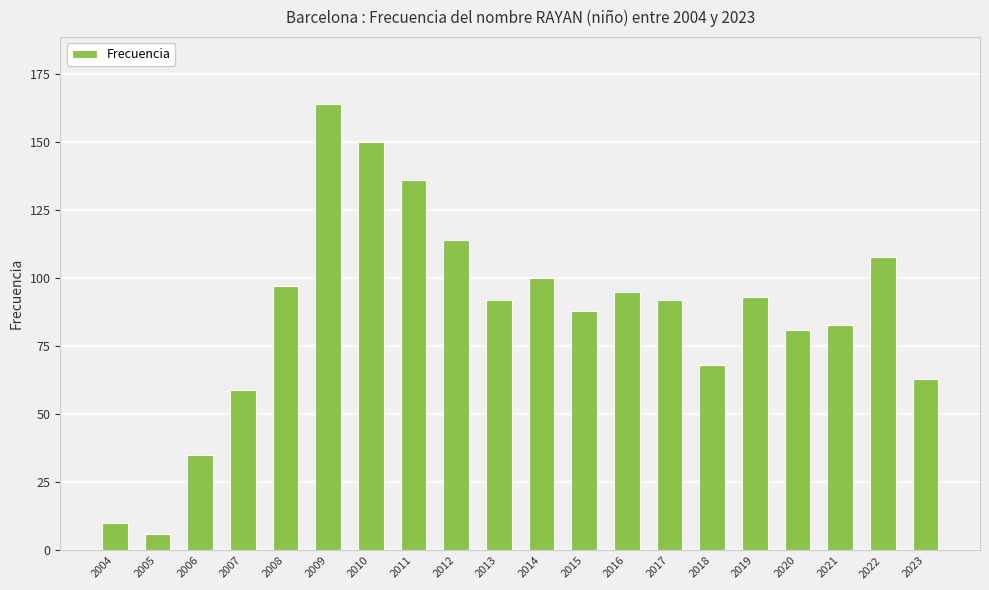

Reading right to left, list all the values displayed in this chart.

2023=63	2022=108	2021=83	2020=81	2019=93	2018=68	2017=92	2016=95	2015=88	2014=100	2013=92	2012=114	2011=136	2010=150	2009=164	2008=97	2007=59	2006=35	2005=6	2004=10